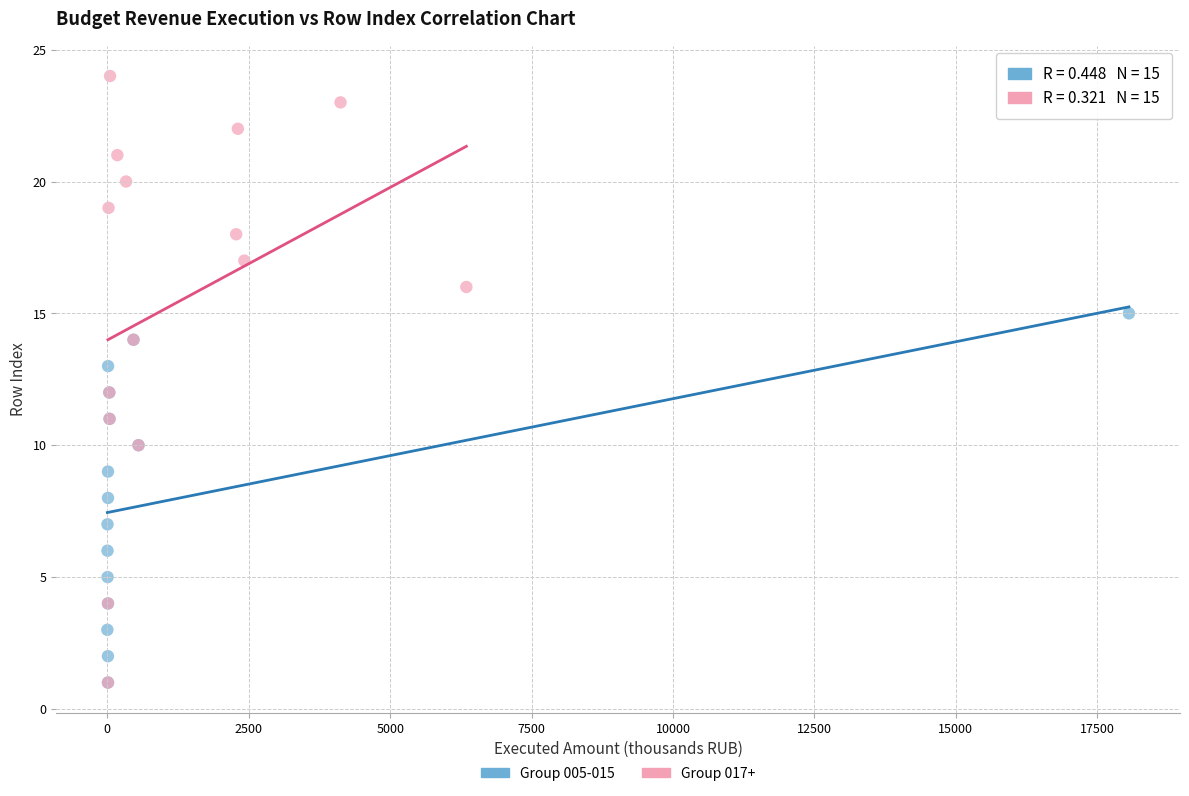

Which series reaches the maximum Y coordinate?

Group 017+